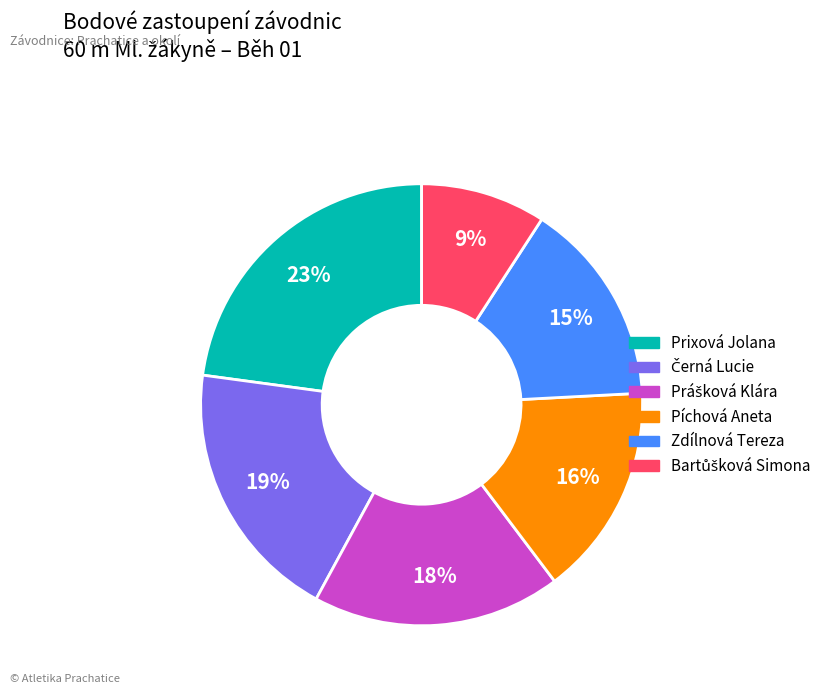

Does Píchová Aneta represent more than half of the total?

No